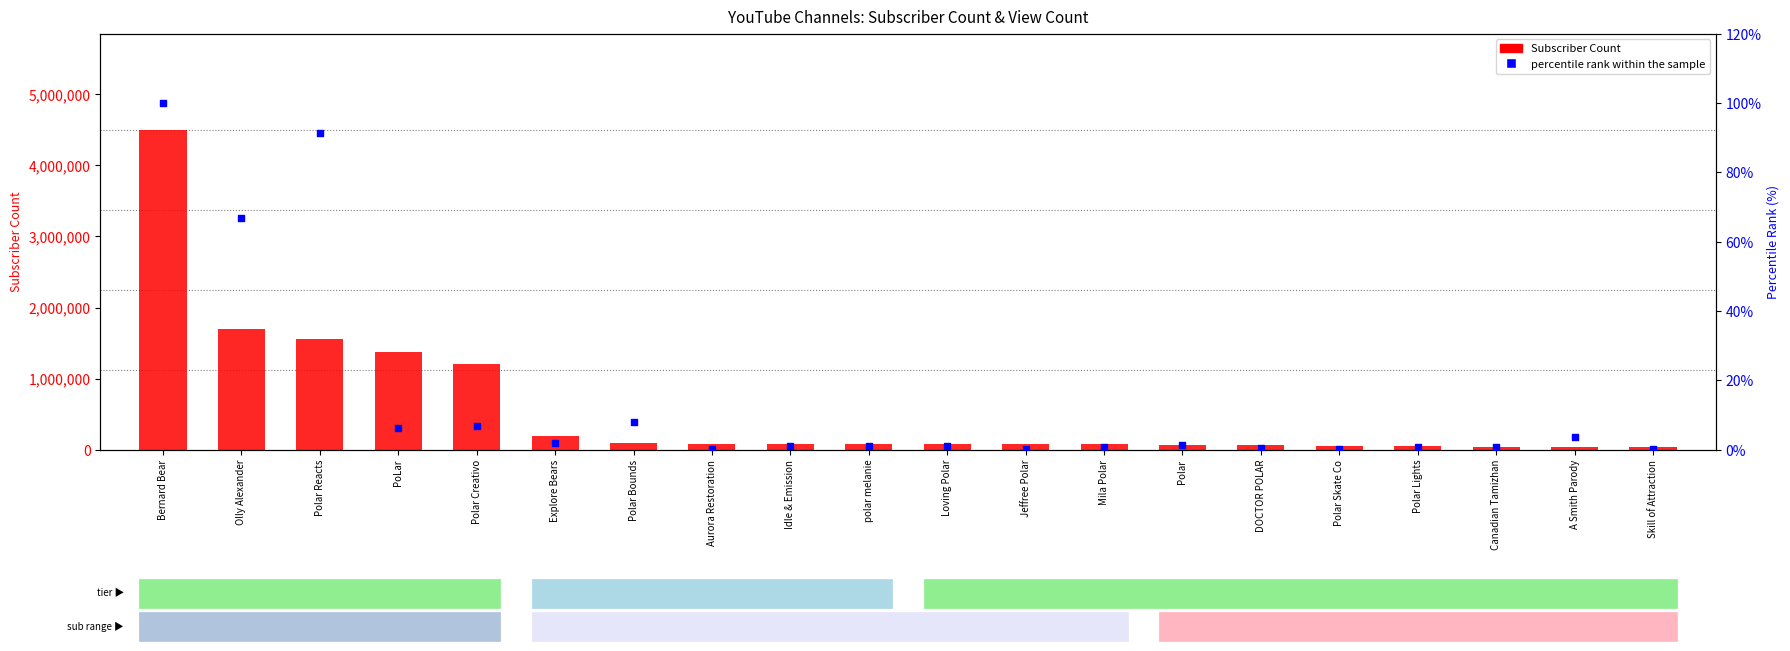

Which series has the widest spread of Y values?

Subscriber Count